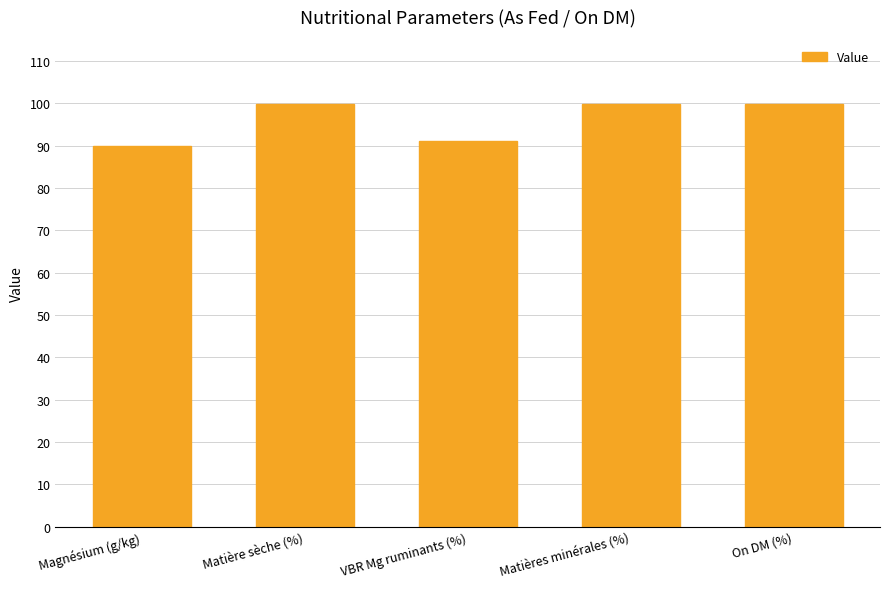

What is the label of the 5th bar from the right?

Magnésium (g/kg)